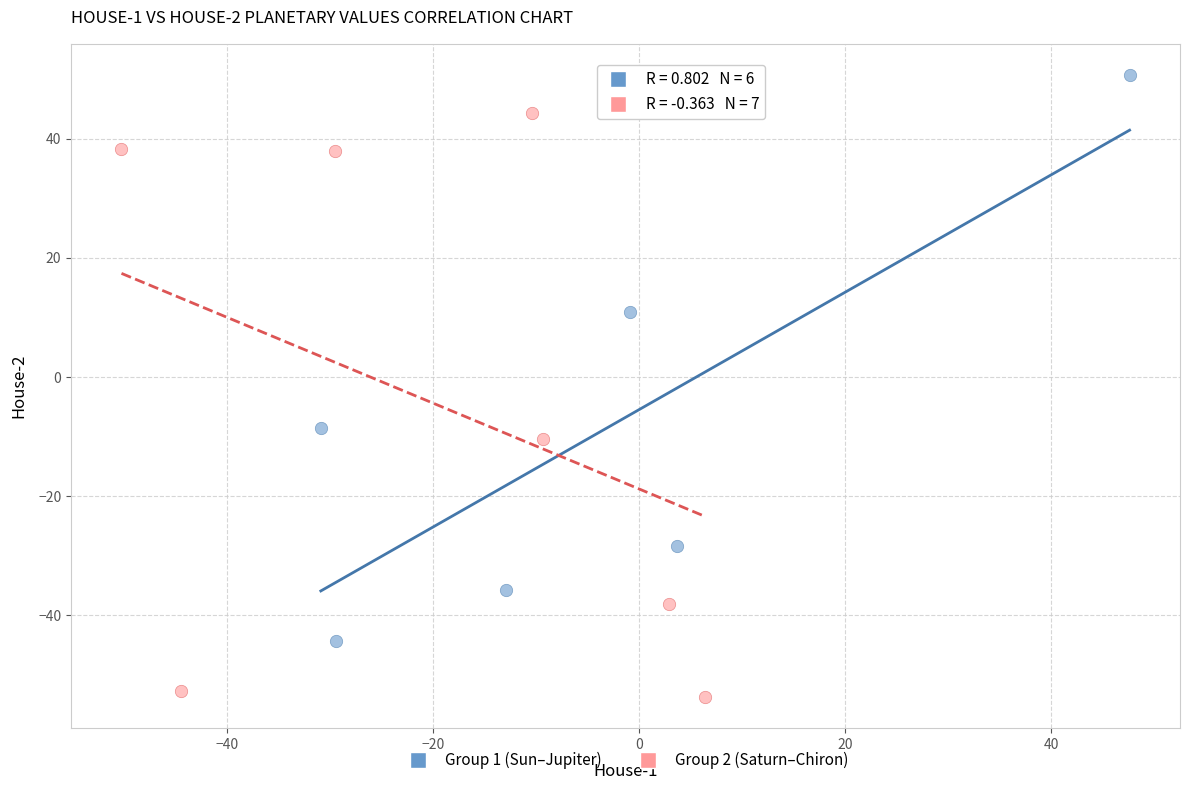

Which series contains the highest Y value?

Group 1 (Sun–Jupiter)